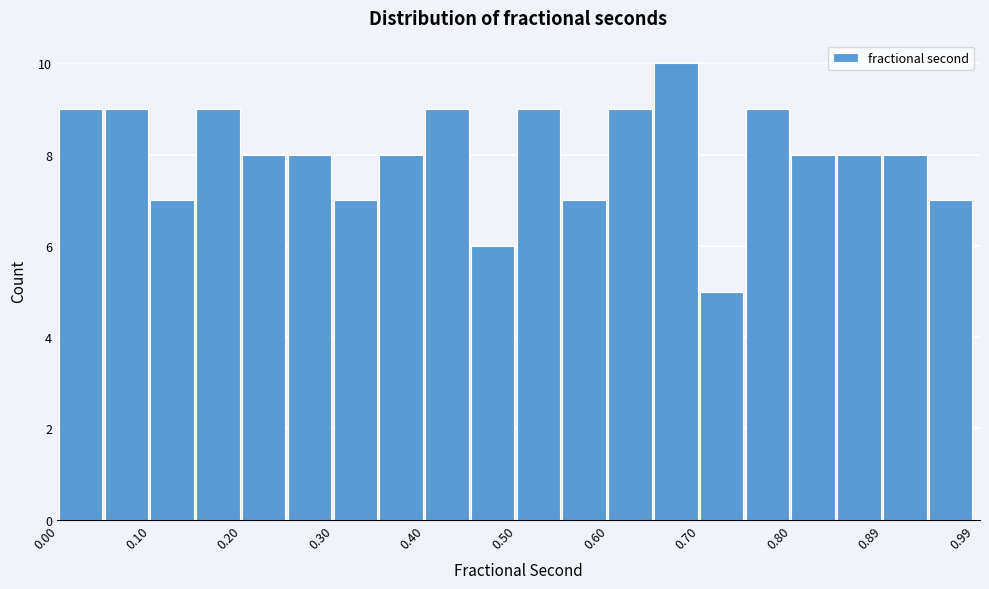

Reading left to right, list every bar in this chart as the range it spans on the x-axis followed by its height. Neither the bar edges nor the heights are printed on the chart, so give them approximately, as read against the axes.

0.00 to 0.05: 9
0.05 to 0.10: 9
0.10 to 0.15: 7
0.15 to 0.20: 9
0.20 to 0.25: 8
0.25 to 0.30: 8
0.30 to 0.35: 7
0.35 to 0.40: 8
0.40 to 0.45: 9
0.45 to 0.50: 6
0.50 to 0.55: 9
0.55 to 0.60: 7
0.60 to 0.65: 9
0.65 to 0.70: 10
0.70 to 0.75: 5
0.75 to 0.80: 9
0.80 to 0.85: 8
0.85 to 0.89: 8
0.89 to 0.94: 8
0.94 to 0.99: 7